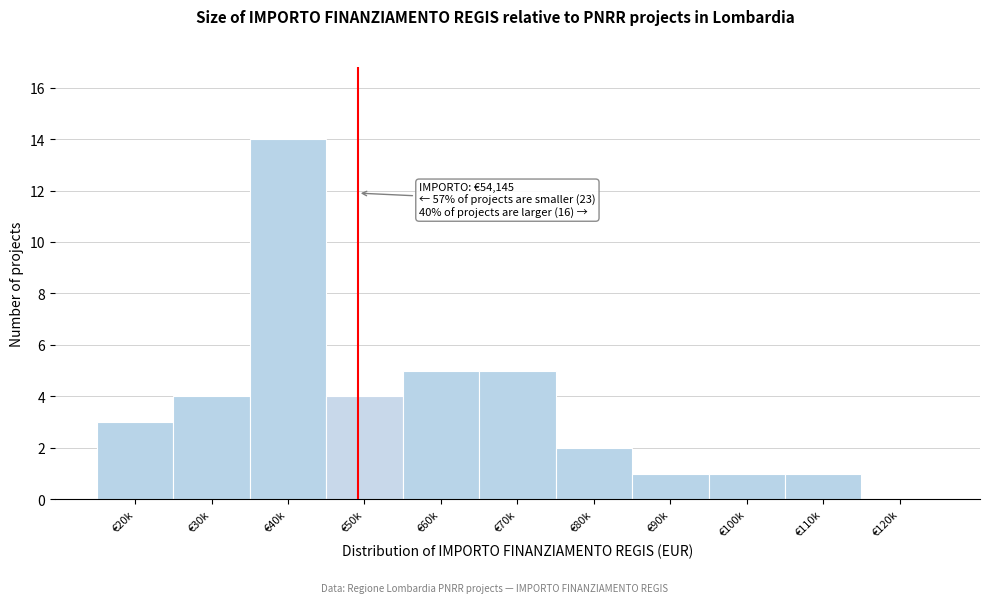

Reading right to left, what are all the values shown in this chart?

€120k=0	€110k=1	€100k=1	€90k=1	€80k=2	€70k=5	€60k=5	€50k=4	€40k=14	€30k=4	€20k=3